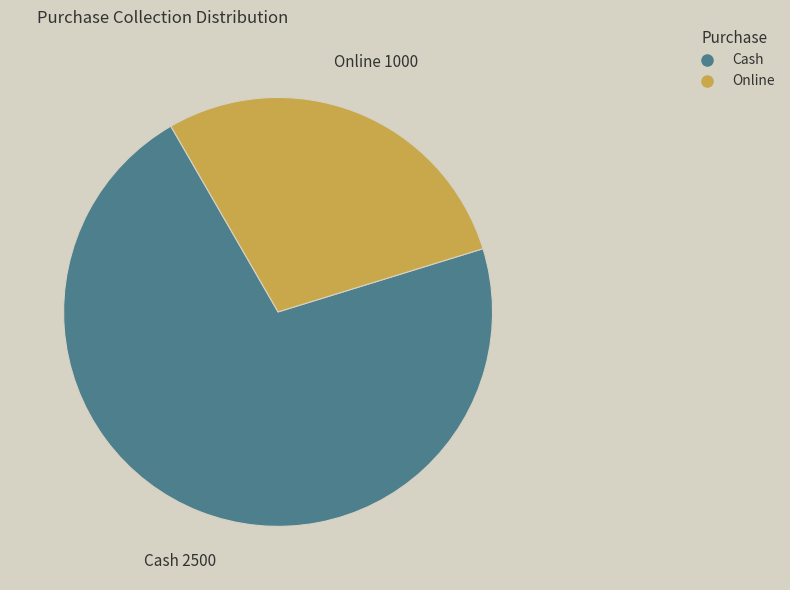

Rank the categories by value from lowest to highest.

Online, Cash